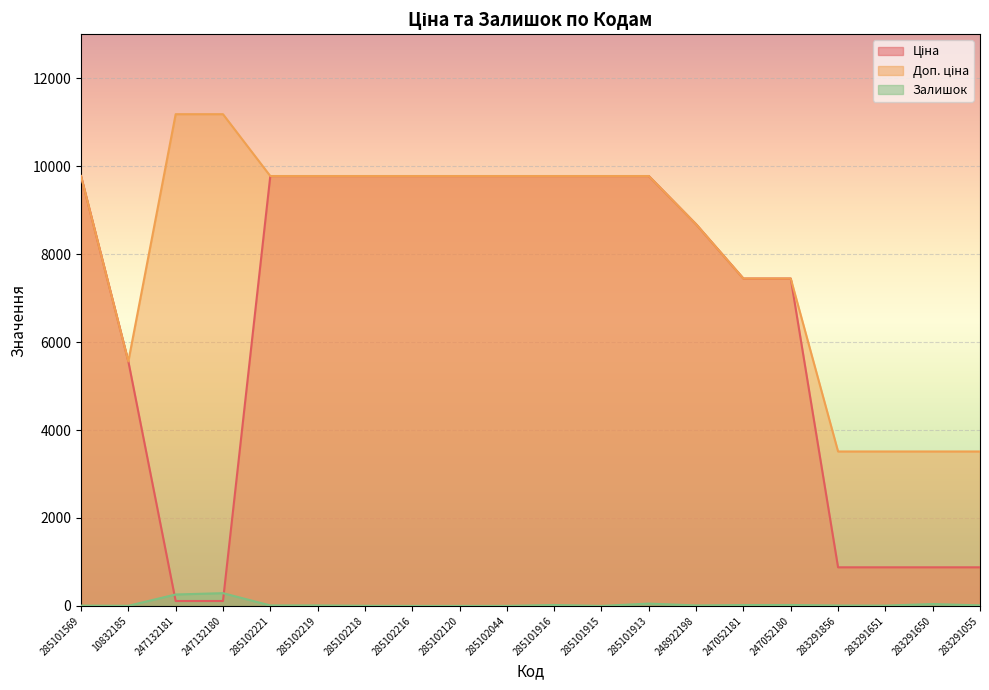

At which category is the sum across all series the highest?

285101913